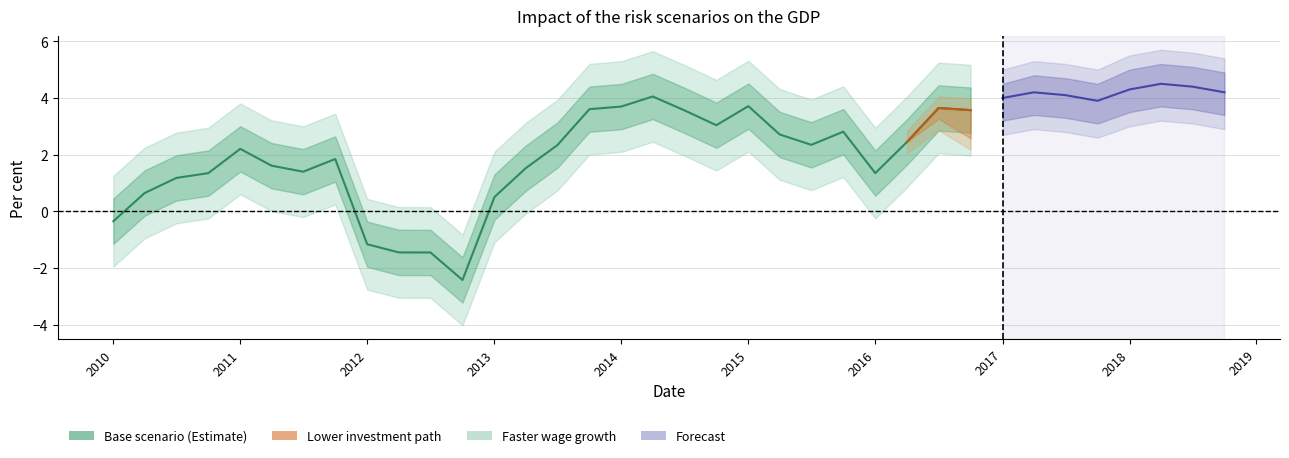

What is the approximate value at 29?

4.2